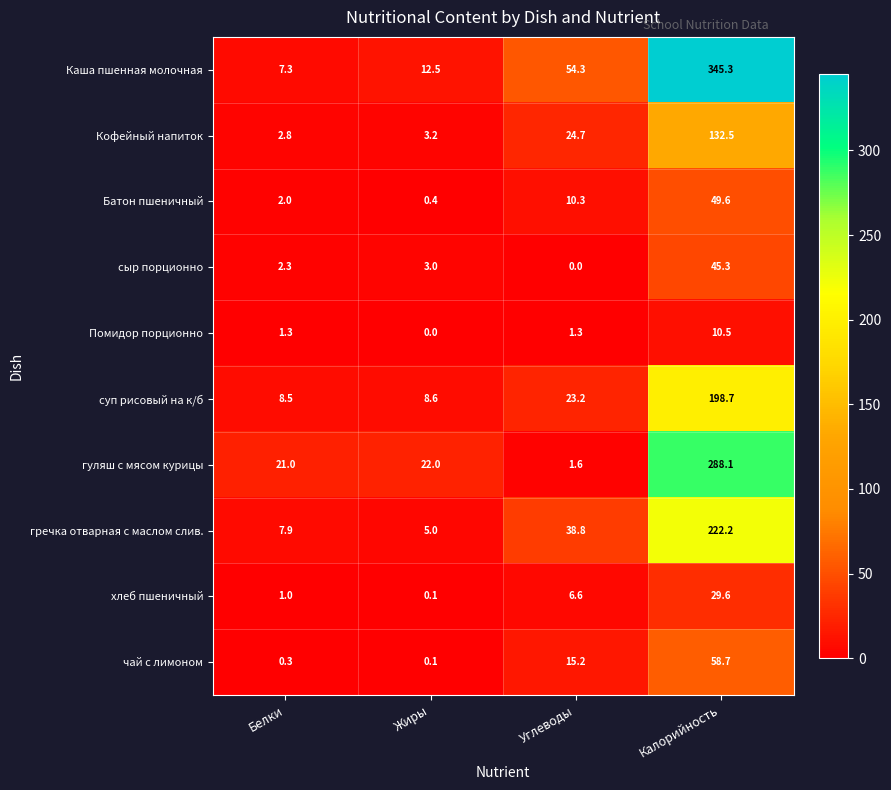

What is the sum of all Каша пшенная молочная values?

419.4